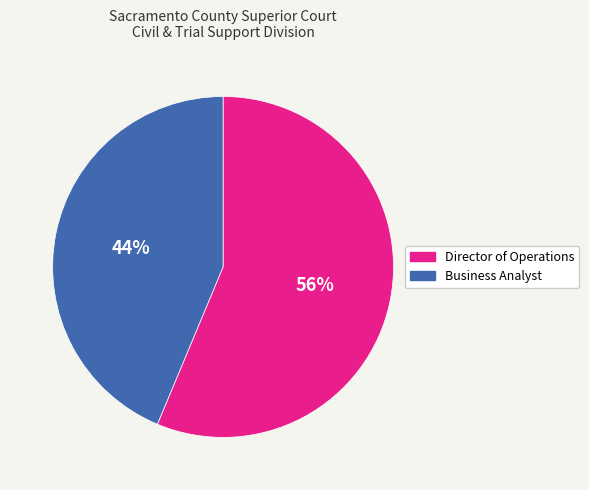

Which category has the smallest portion of the pie?

Business Analyst